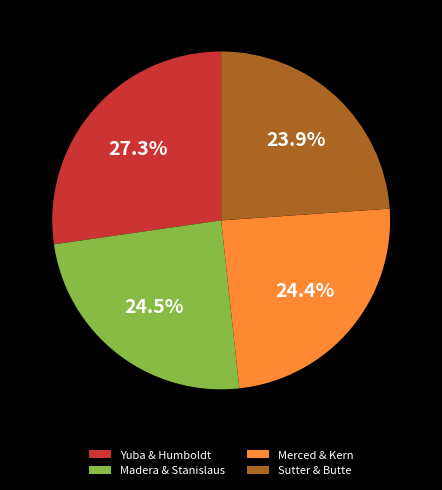

Is Sutter & Butte the majority of the pie?

No